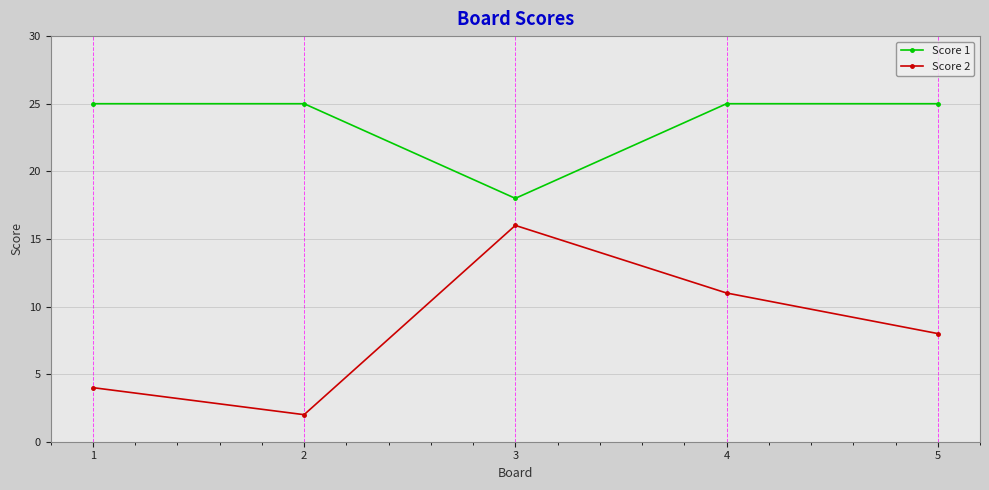

What is the value of the Score 2 point at the 2nd from the left?

2